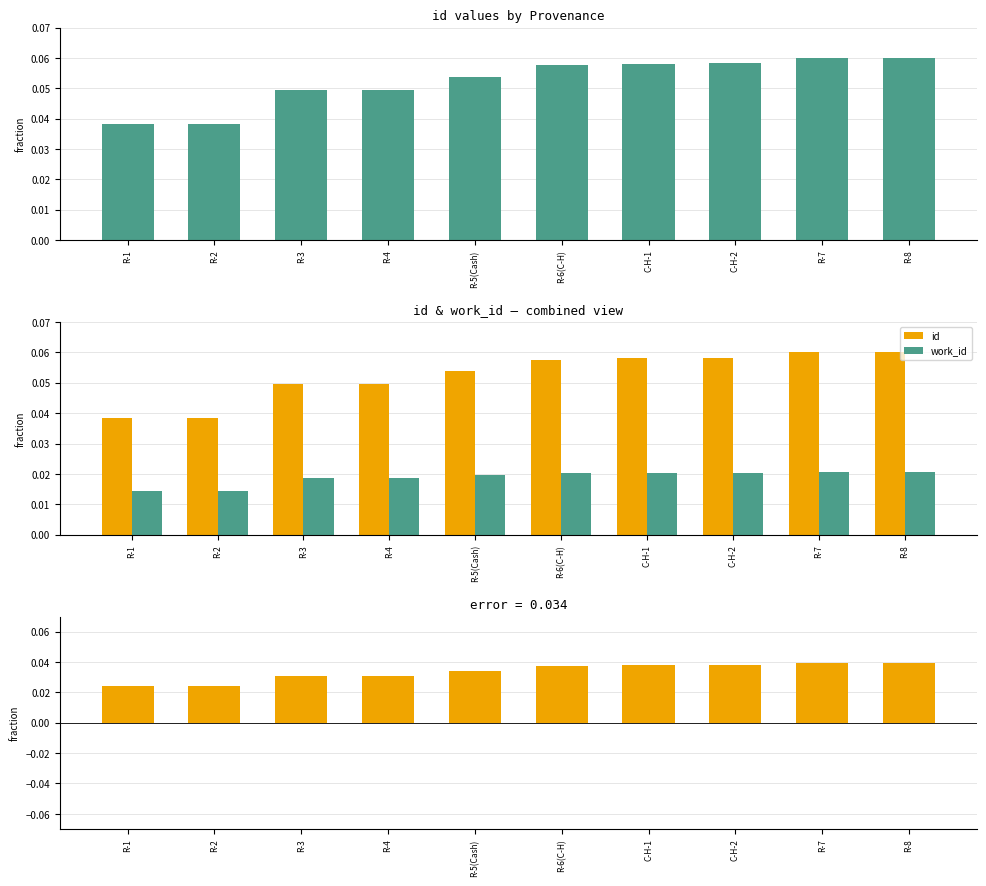

At R-1, list the series in order from smallest to largest.

work_id, id - work_id (diff), id